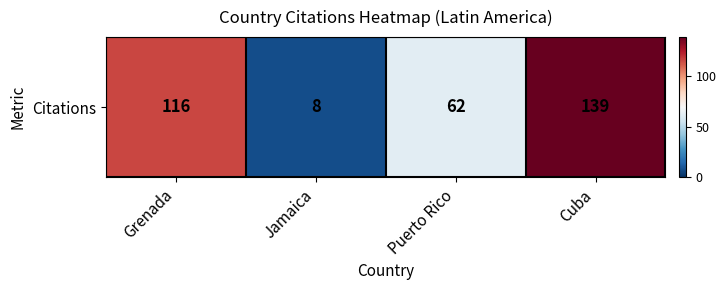

Reading left to right, transcribe all the data shown in this chart.

116	8	62	139